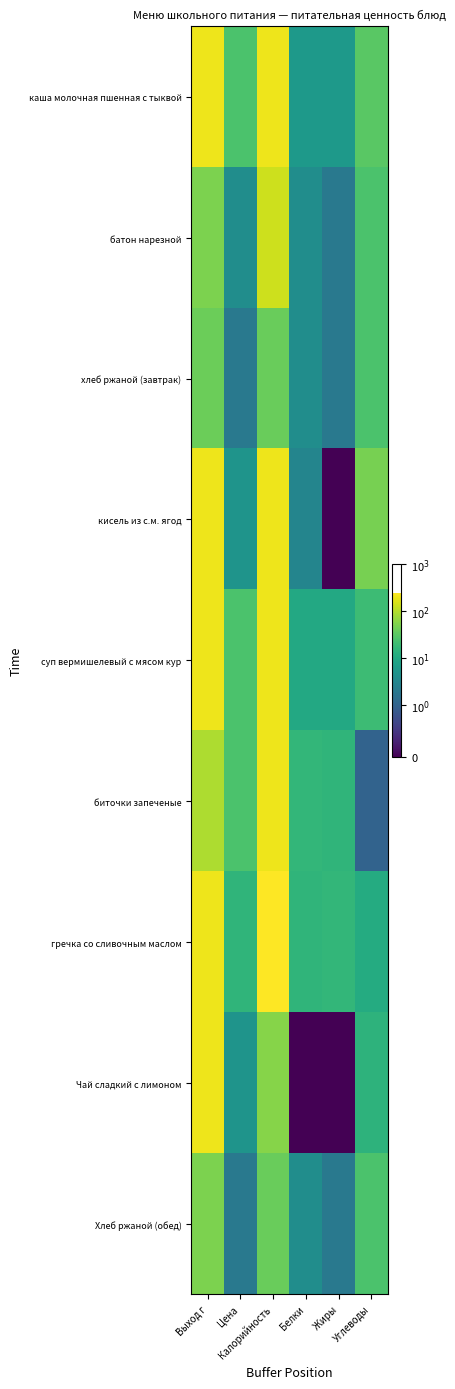

Reading left to right, what are all the values shown in this chart?

каша молочная пшенная с тыквой: Выход г=200.0	Цена=25.0	Калорийность=196.0	Белки=6.0	Жиры=6.0	Углеводы=31.0
батон нарезной: Выход г=50.0	Цена=4.0	Калорийность=131.0	Белки=4.0	Жиры=2.0	Углеводы=25.0
хлеб ржаной (завтрак): Выход г=40.0	Цена=2.0	Калорийность=38.0	Белки=4.0	Жиры=2.0	Углеводы=25.0
кисель из с.м. ягод: Выход г=200.0	Цена=5.0	Калорийность=200.0	Белки=3.0	Жиры=0.0	Углеводы=47.0
суп вермишелевый с мясом кур: Выход г=200.0	Цена=25.0	Калорийность=200.0	Белки=10.0	Жиры=10.0	Углеводы=19.0
биточки запеченые: Выход г=90.0	Цена=25.0	Калорийность=195.0	Белки=16.0	Жиры=15.0	Углеводы=1.0
гречка со сливочным маслом: Выход г=200.0	Цена=15.0	Калорийность=242.0	Белки=15.0	Жиры=16.0	Углеводы=11.0
Чай сладкий с лимоном: Выход г=200.0	Цена=5.0	Калорийность=56.0	Белки=0.0	Жиры=0.0	Углеводы=14.0
Хлеб ржаной (обед): Выход г=50.0	Цена=2.0	Калорийность=38.0	Белки=4.0	Жиры=2.0	Углеводы=25.0